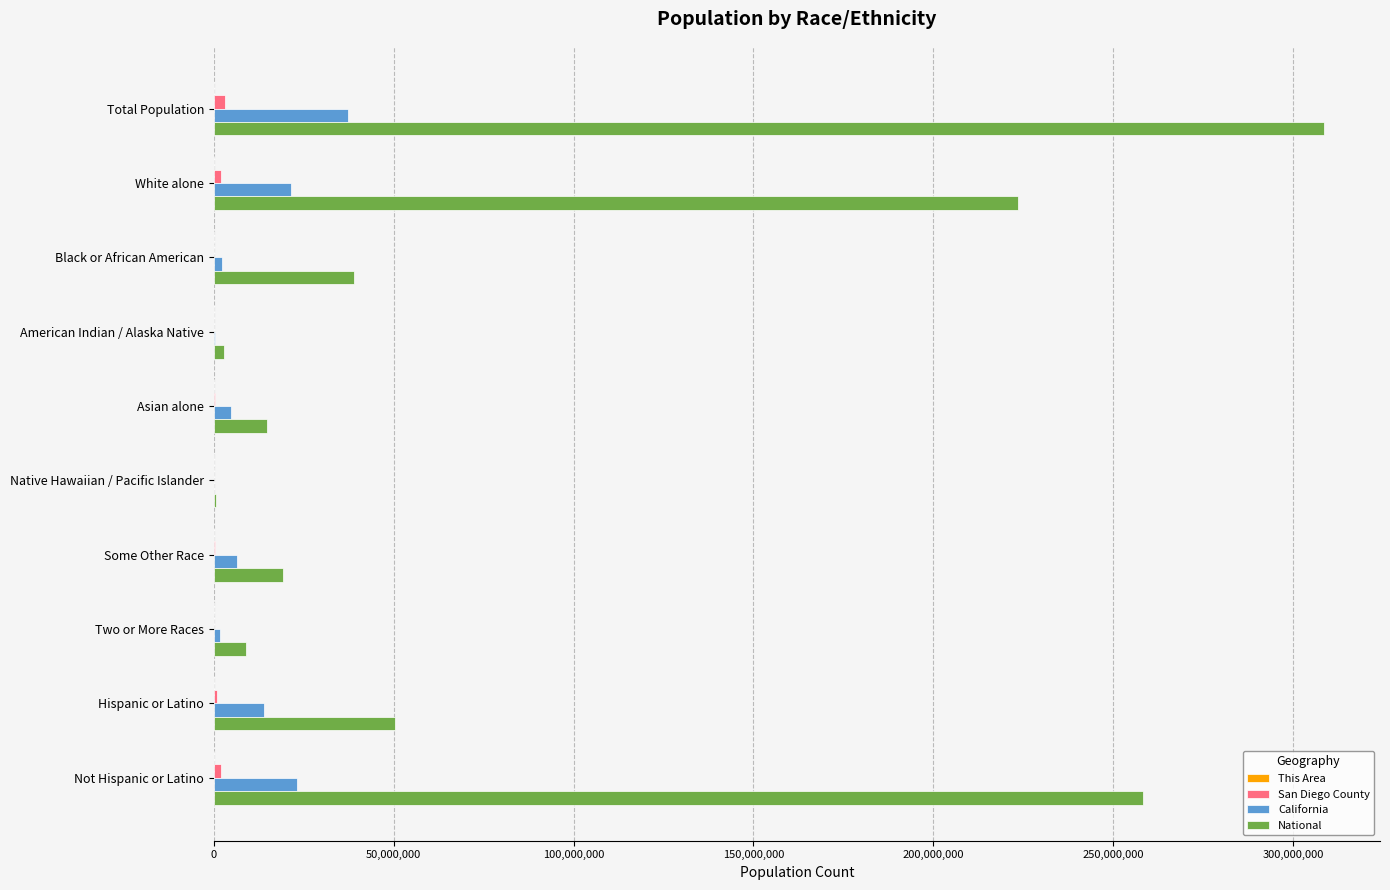

Between Total Population and Black or African American, which series saw the biggest shift?

National